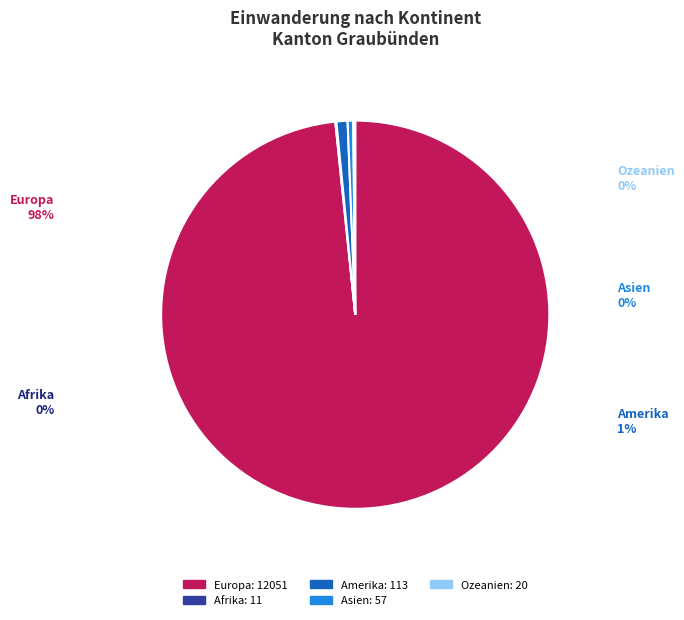

How many segments does this pie chart have?

5